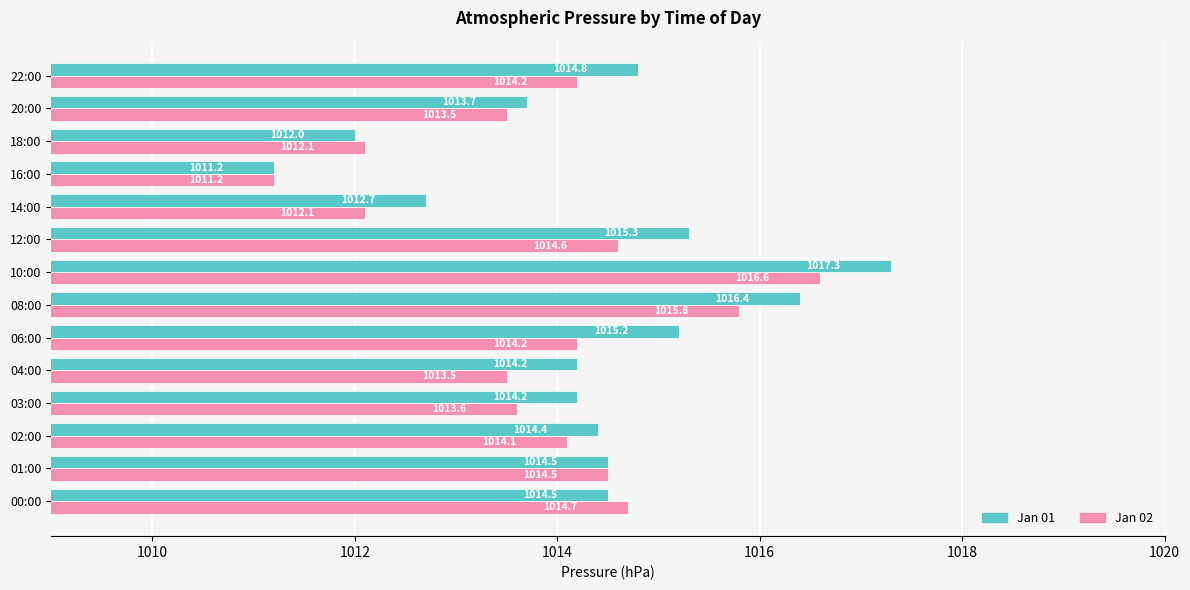

What is the difference between the maximum and minimum values in the Jan 02 series?

5.4